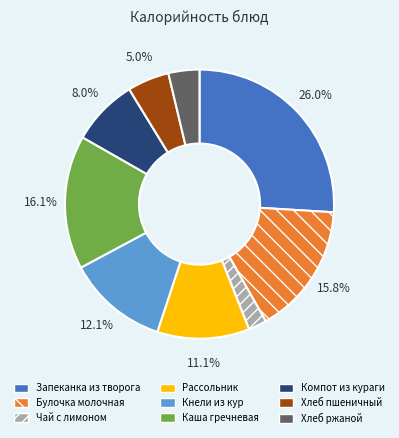

What is the largest slice in the pie chart?

Запеканка из творога